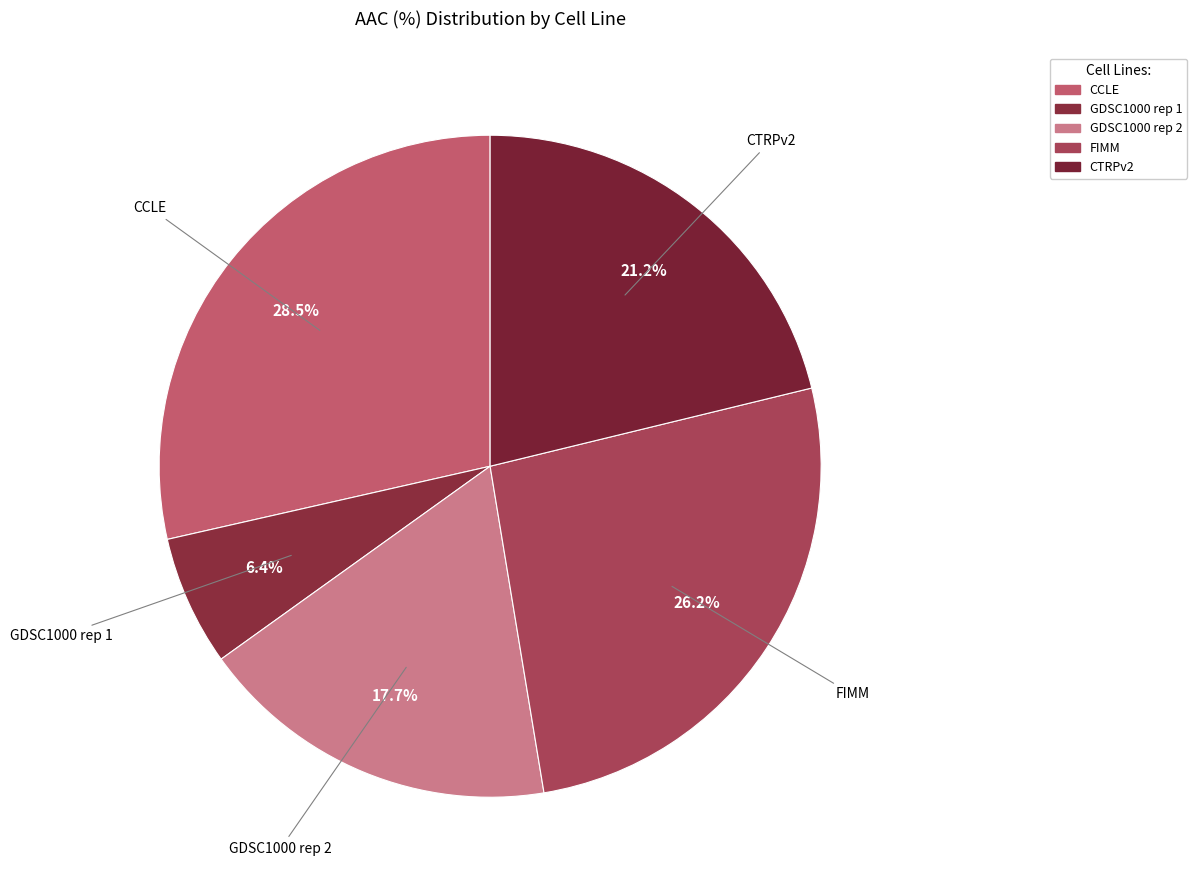

The GDSC1000 rep 2 slice represents 8% of the pie. True or false?

False